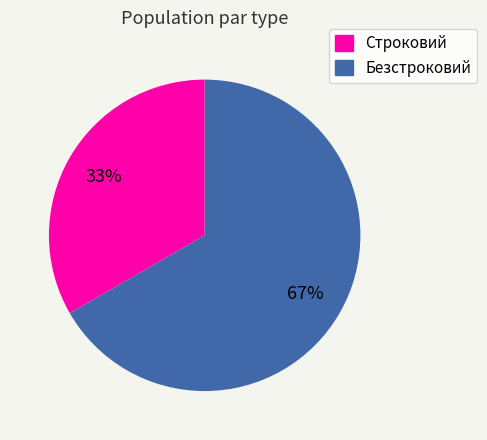

To the nearest percent, what is the combined percentage of Строковий and Безстроковий?

100%